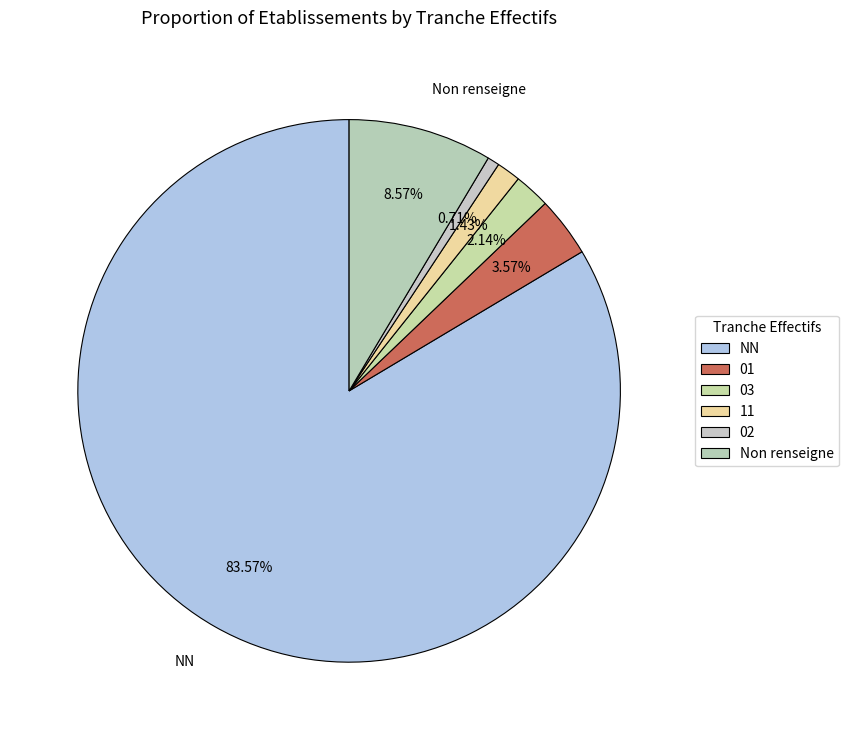

How many slices are in this pie chart?

6